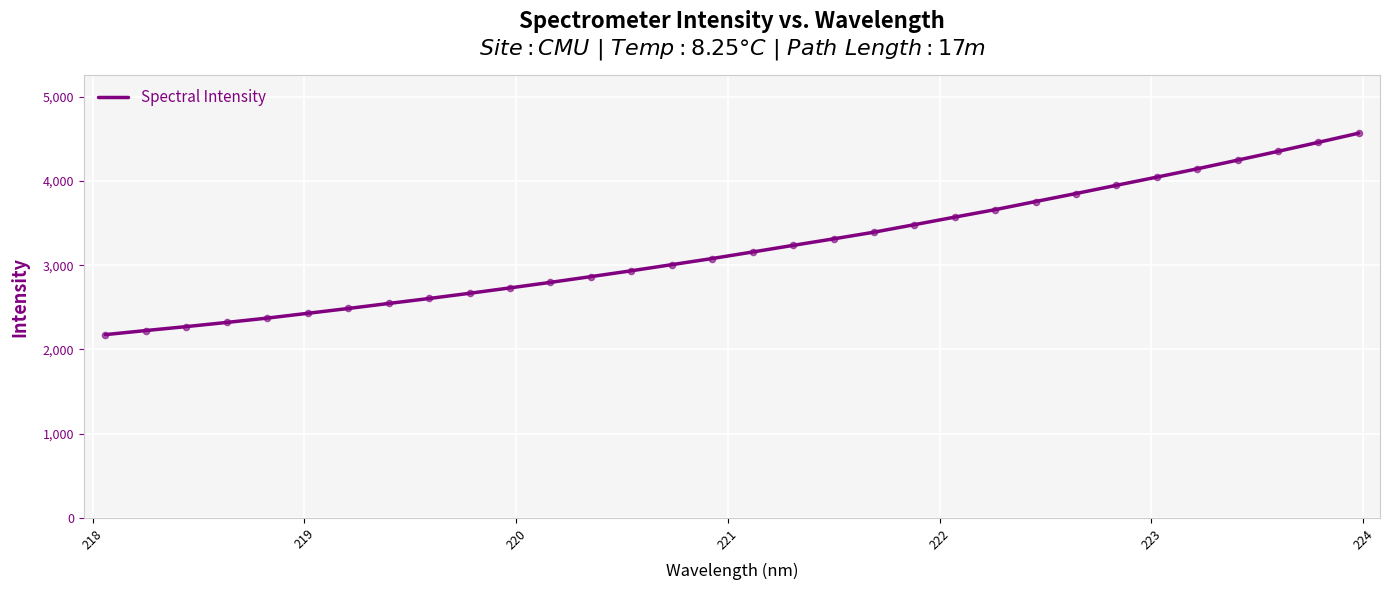

What is the maximum value shown in the chart?

4567.0